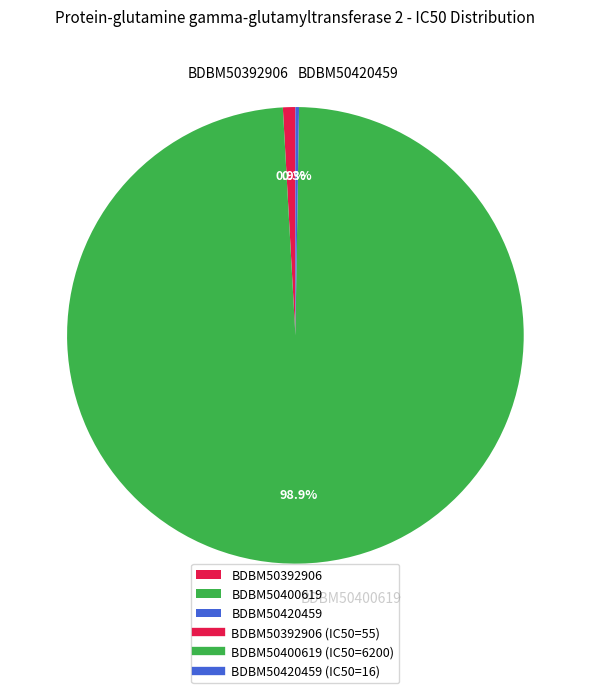

What is the ratio of the value at BDBM50400619 to the value at BDBM50392906?

112.7